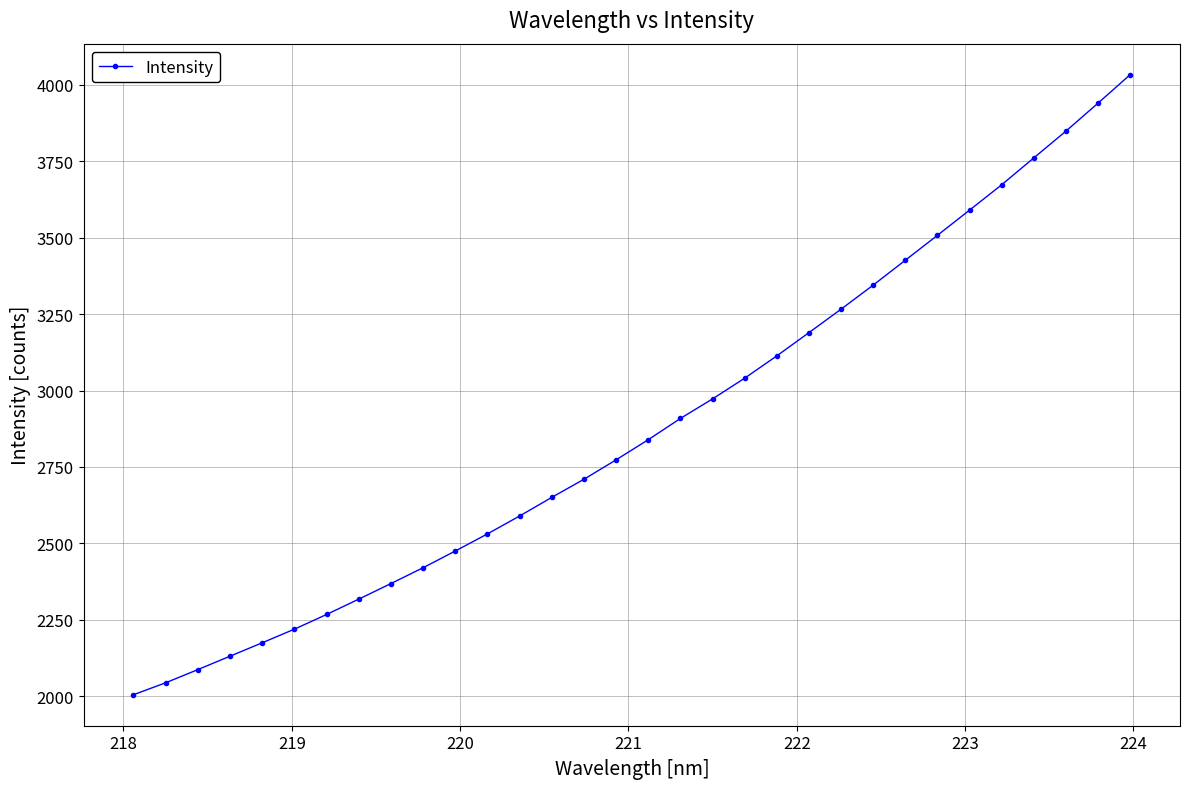

What is the greatest value displayed?

4033.6